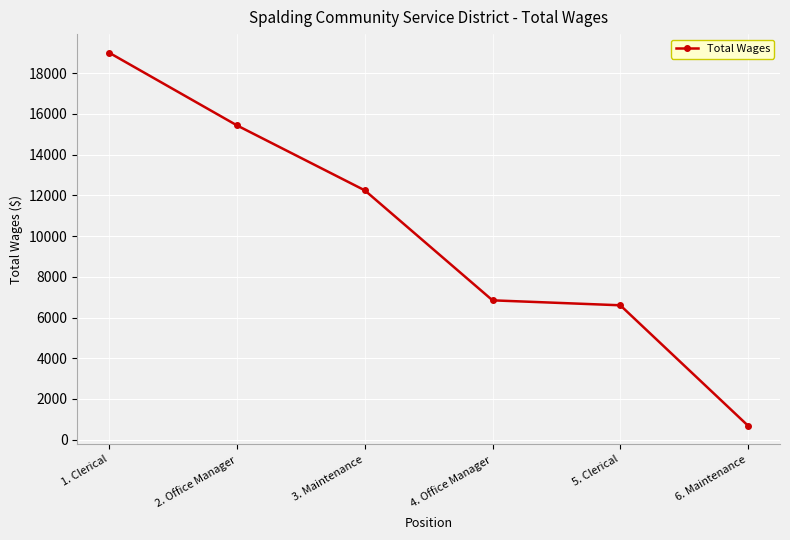

The chart shows a value of 9938 at 2. Office Manager. True or false?

False